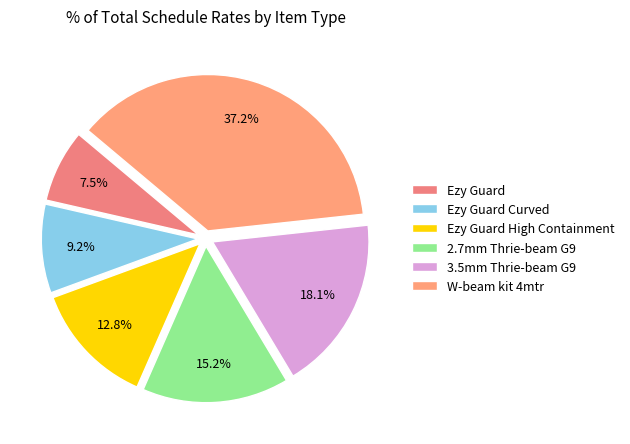

What is the ratio of the value at Ezy Guard High Containment to the value at Ezy Guard Curved?

1.4